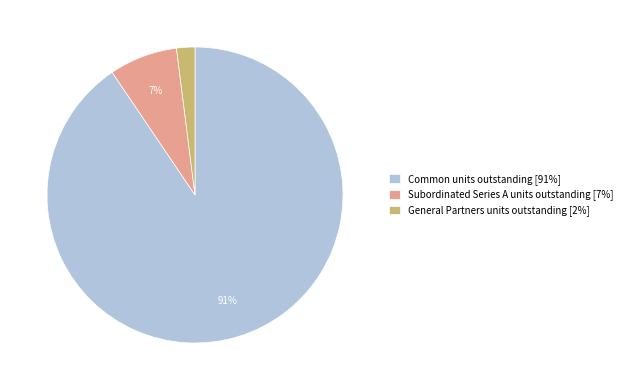

What percentage is the General Partners units outstanding slice, to the nearest percent?

2%